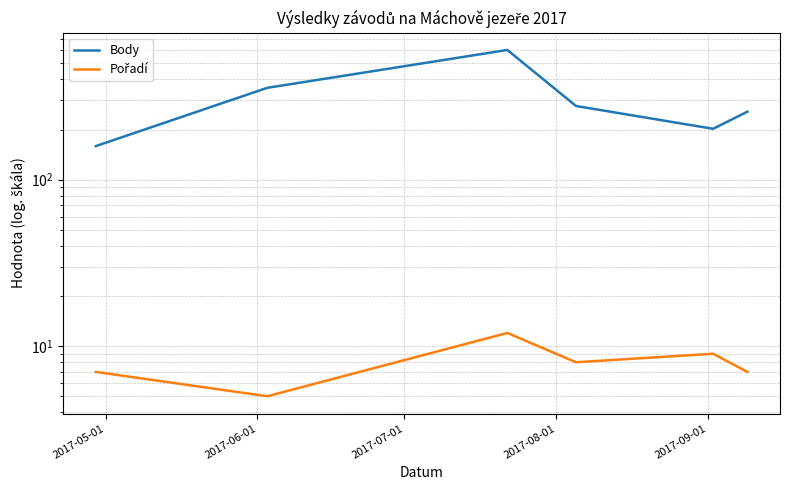

What is the label of the 5th point from the right?

2017-06-01